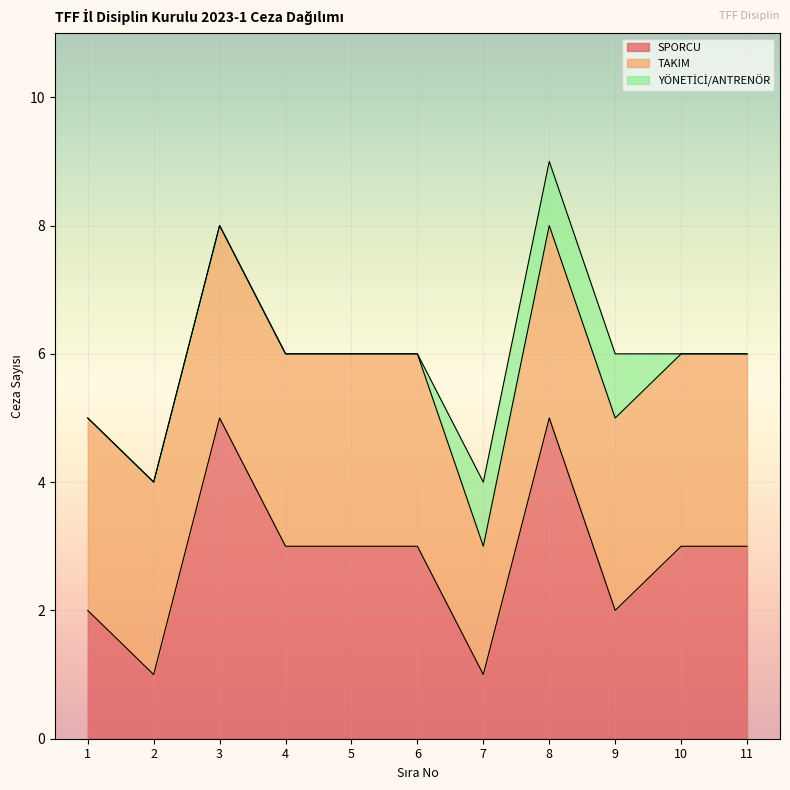

What is the highest value of the TAKIM series?

3